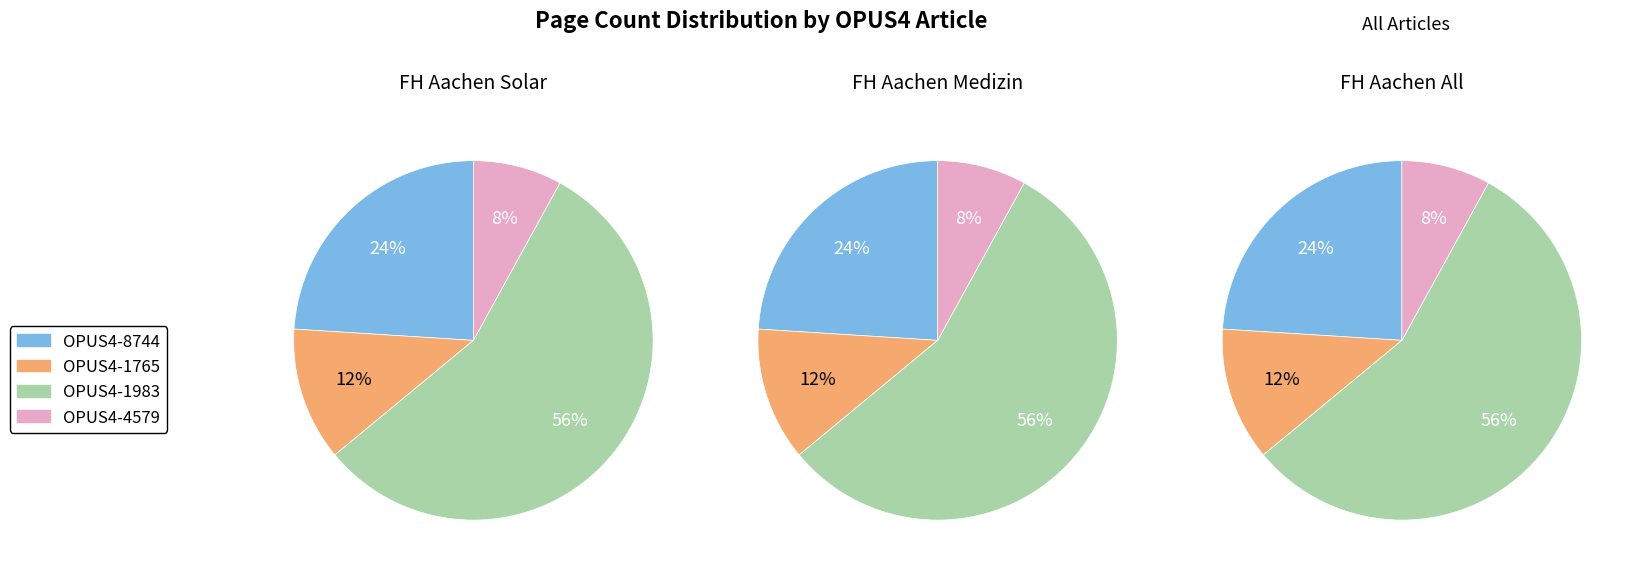

To the nearest percent, what percentage of the pie is OPUS4-8744?

24%